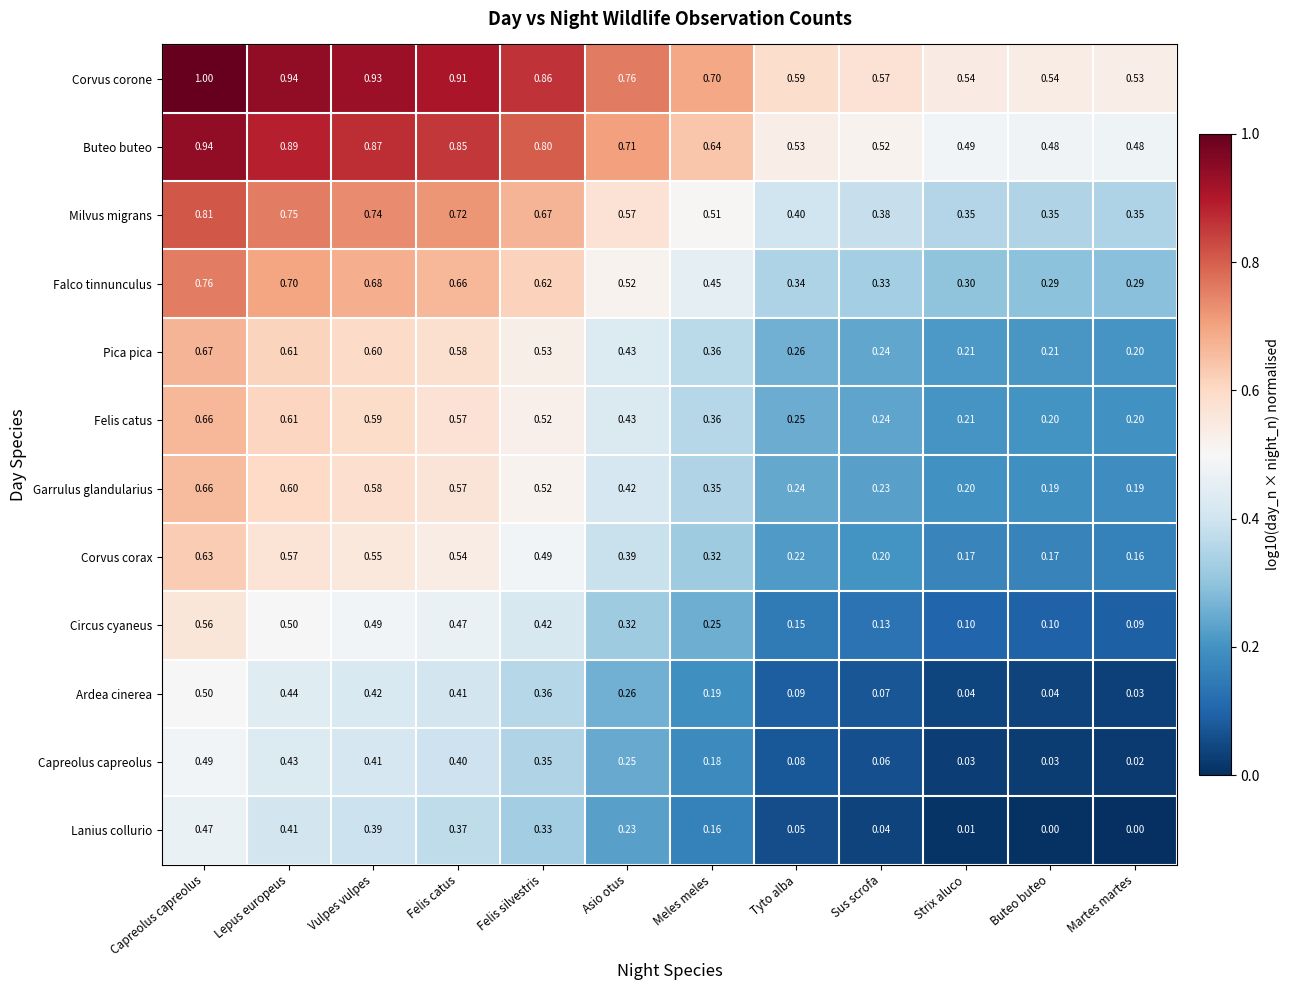

Rank the series at Tyto alba from lowest to highest value.

Lanius collurio, Capreolus capreolus, Ardea cinerea, Circus cyaneus, Corvus corax, Garrulus glandularius, Felis catus, Pica pica, Falco tinnunculus, Milvus migrans, Buteo buteo, Corvus corone